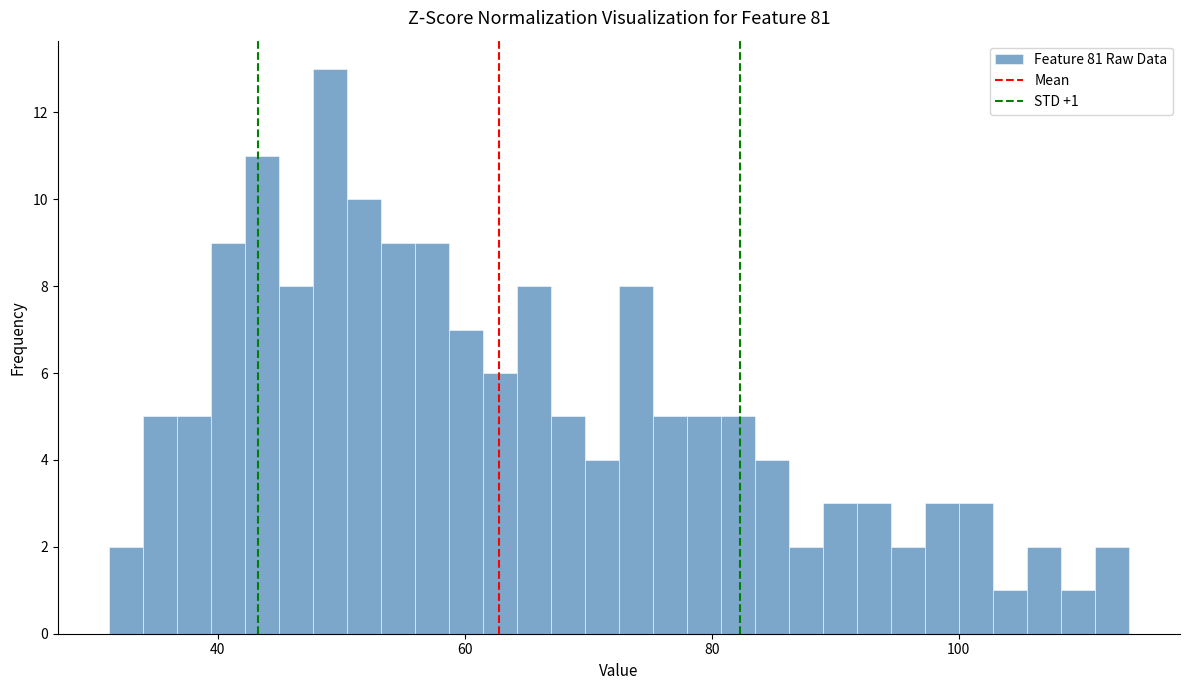

Read against the x-axis, roughly where is the centre of the tallest bar?

50